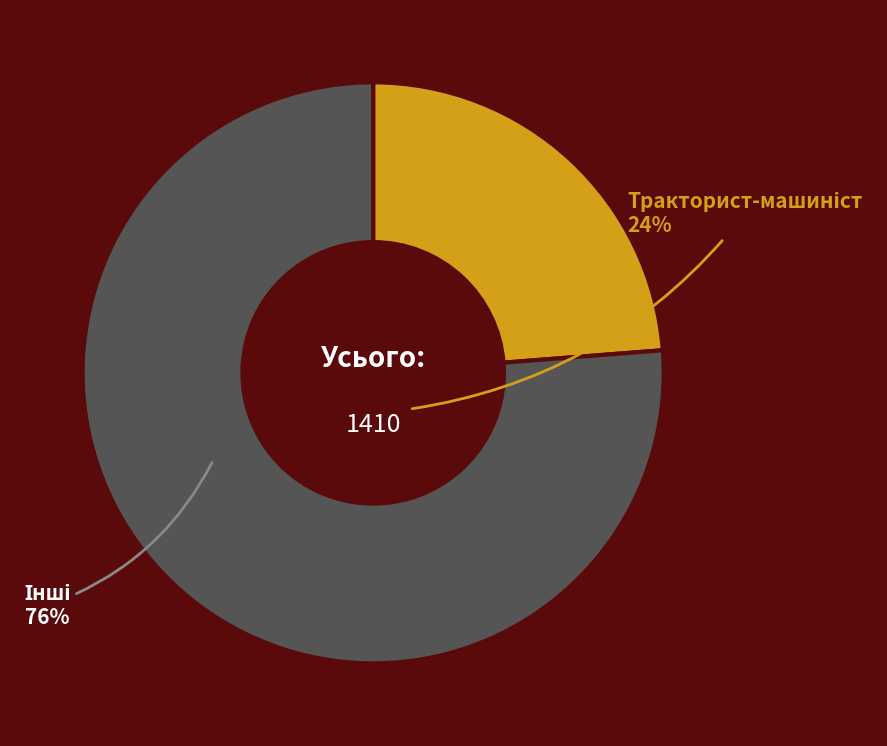

Does any single category account for the majority?

Yes